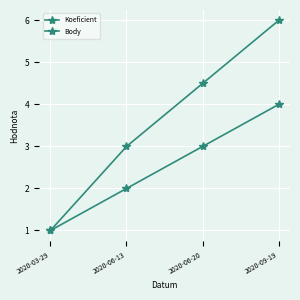

Is it true that Koeficient equals 1.1 at 2020-09-19?

False